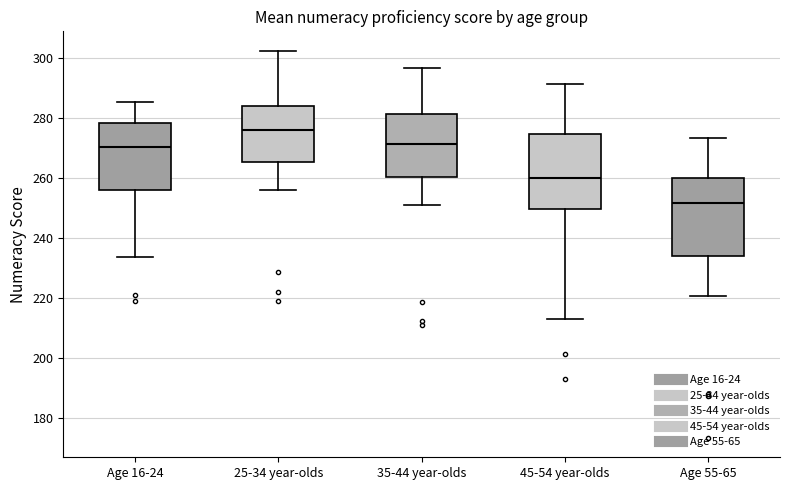

Reading left to right, read every box against the y-axis: the position of its median line, the range the box covers, and the ends of its whiskers. The values are not printed on the chart, so give them approximately, as read against the axis.

Age 16-24: median 270, box 256 to 278, whiskers 234 to 286
25-34 year-olds: median 276, box 266 to 284, whiskers 256 to 302
35-44 year-olds: median 272, box 260 to 282, whiskers 250 to 296
45-54 year-olds: median 260, box 250 to 274, whiskers 212 to 292
Age 55-65: median 252, box 234 to 260, whiskers 220 to 274